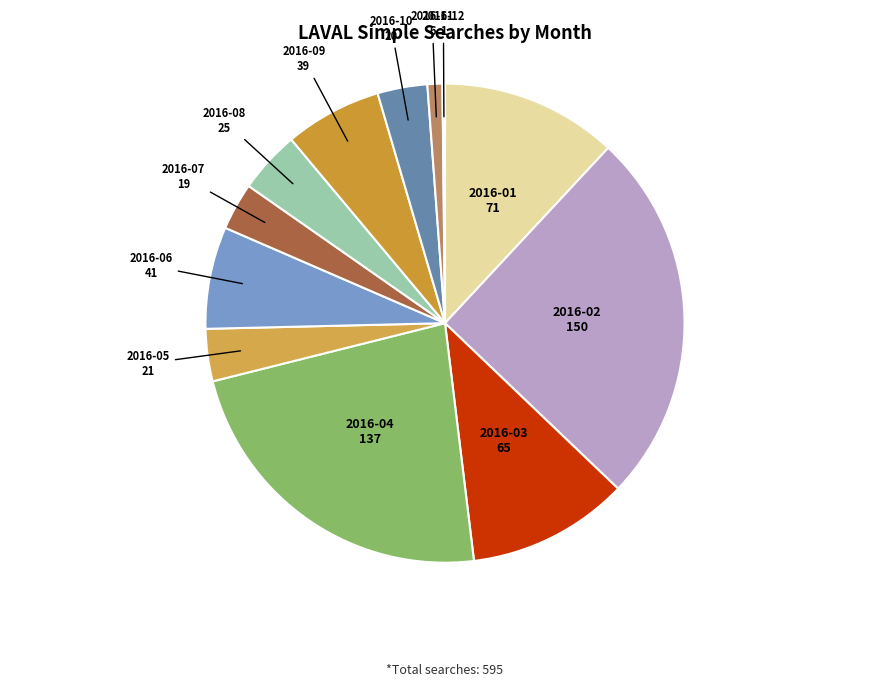

Approximately how many times larger is the value at 2016-11 compared to 2016-10?

0.3